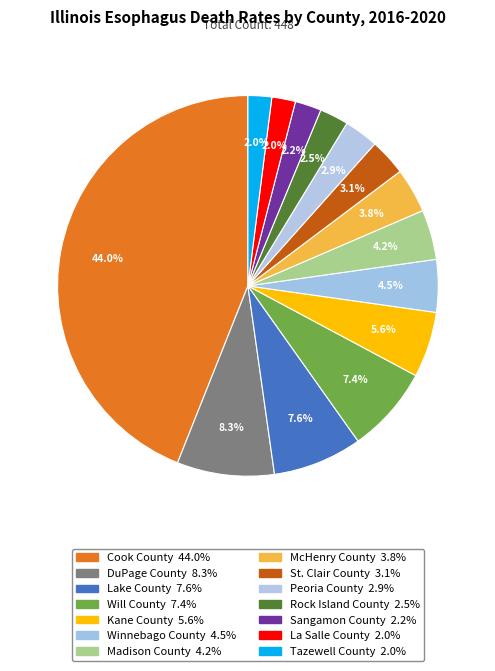

Count the number of slices in the pie.

14